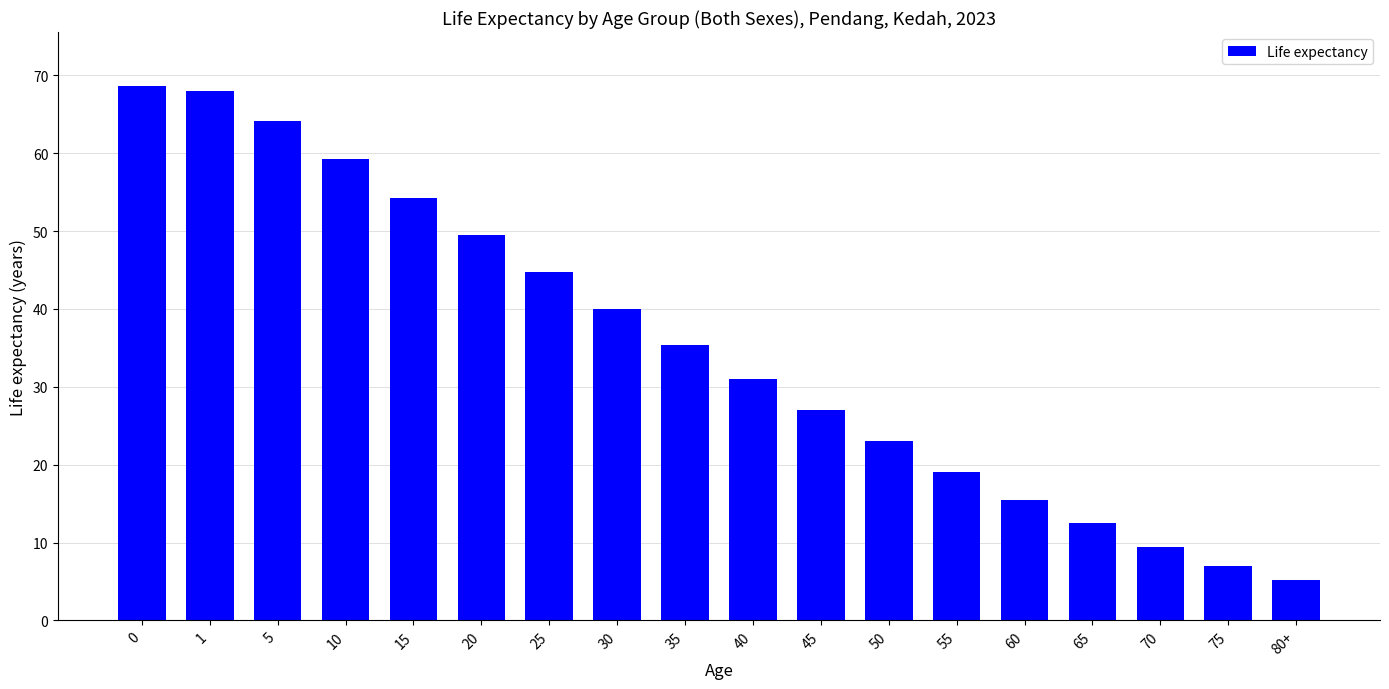

True or false: the data shows 33.2 at 55.

False